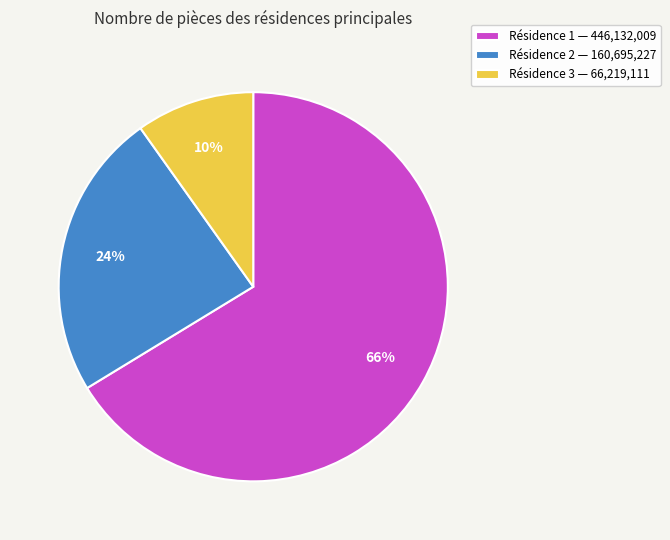

Is it true that Résidence 2 — 160,695,227 is 29% of the pie?

False